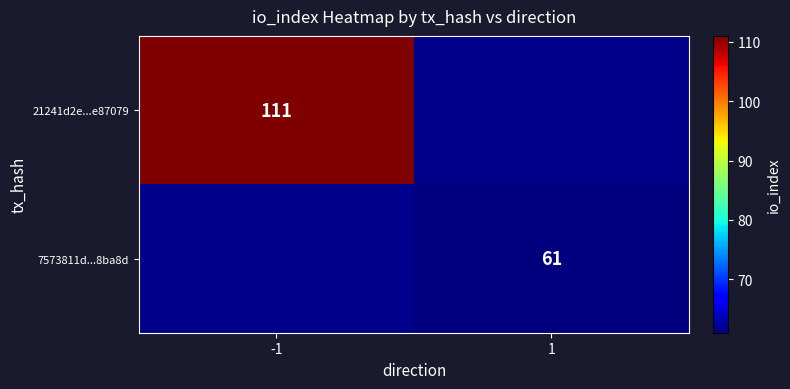

The value of 7573811d...8ba8d at 1 is 61. True or false?

True